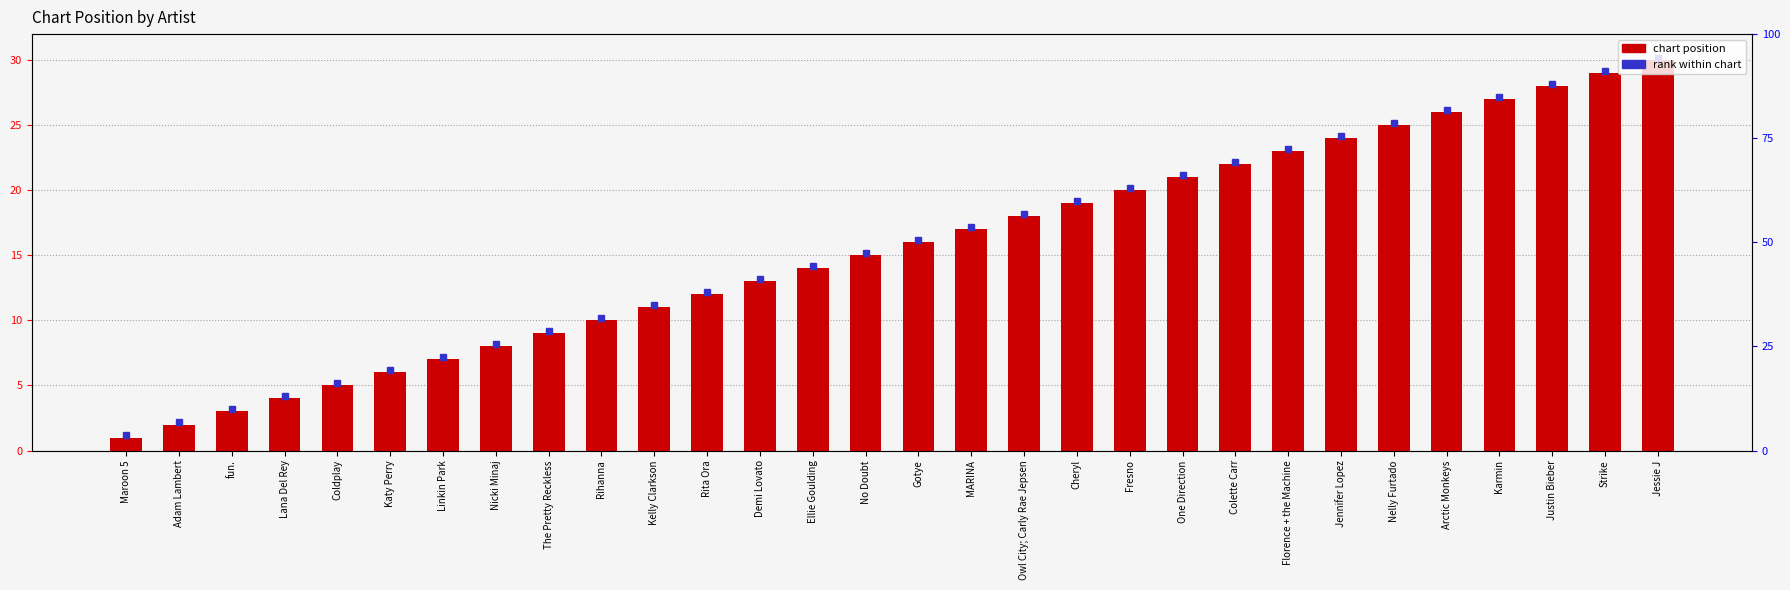

What is the difference between the maximum and minimum values?

29